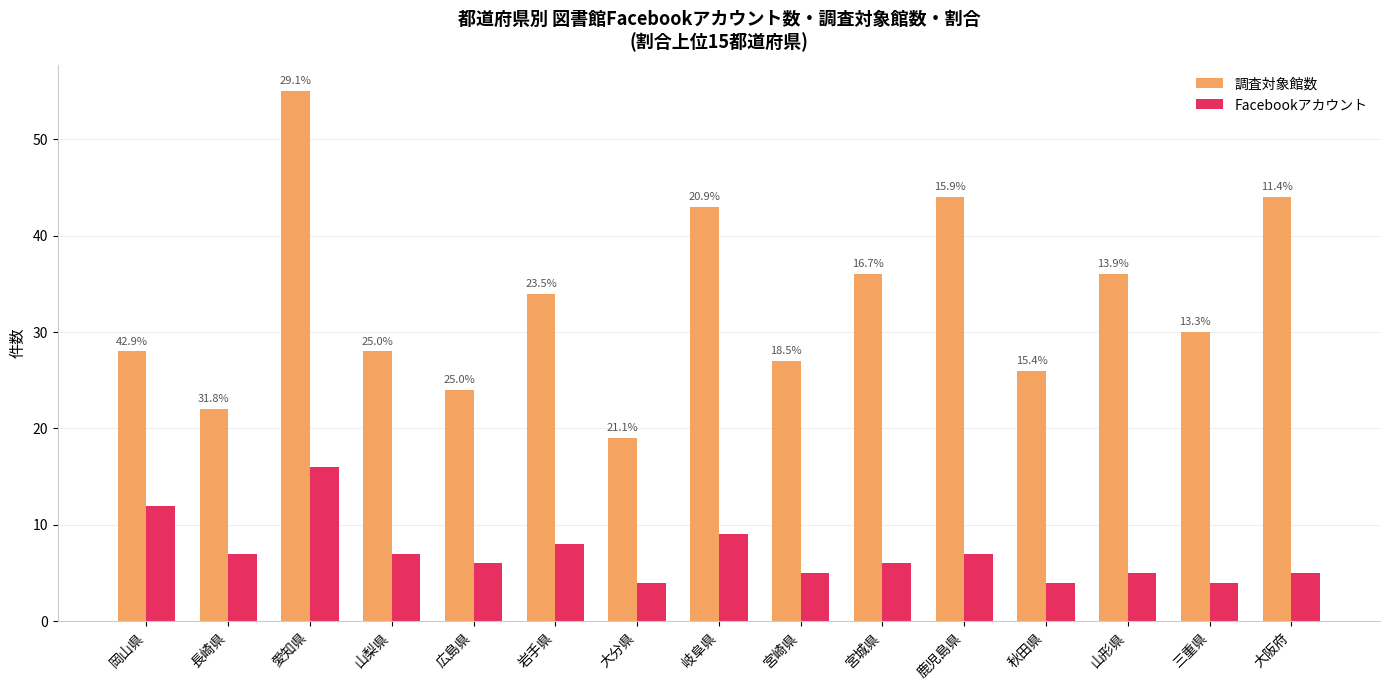

What is the spread (max minus min) of values at 三重県?

26